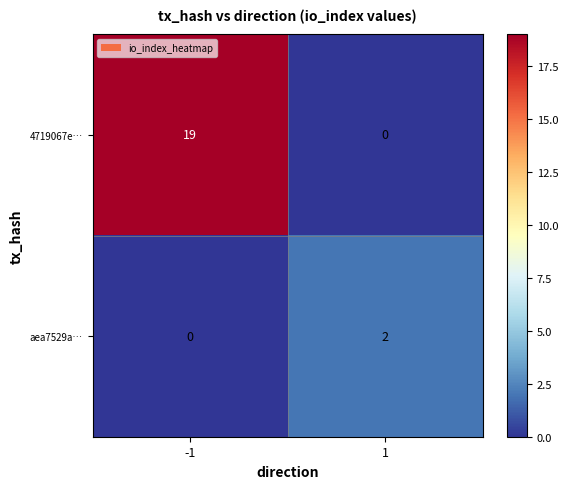

The aea7529a… series shows 1 at -1. True or false?

False